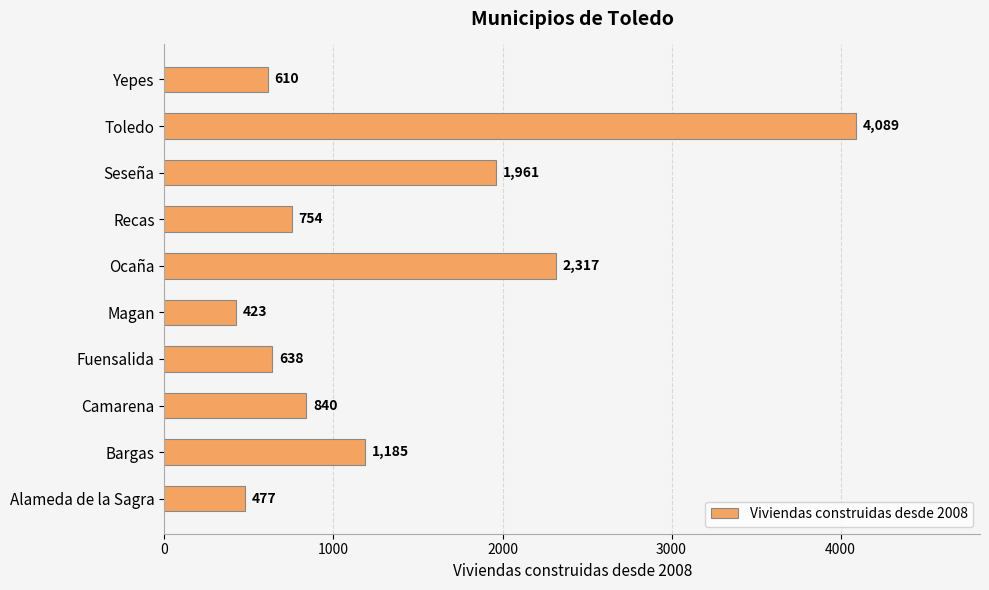

Reading top to bottom, what are all the values shown in this chart?

610	4089	1961	754	2317	423	638	840	1185	477